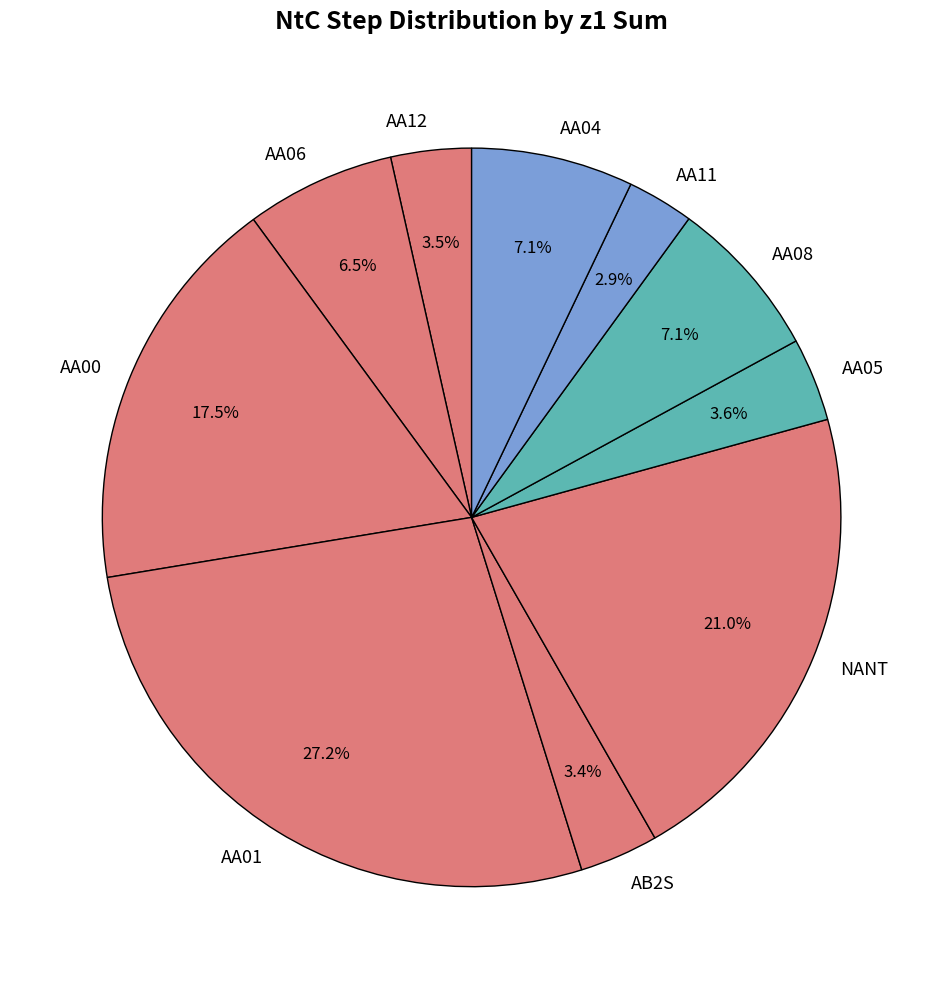

Approximately how many times larger is the value at AA04 compared to AA12?

2.0